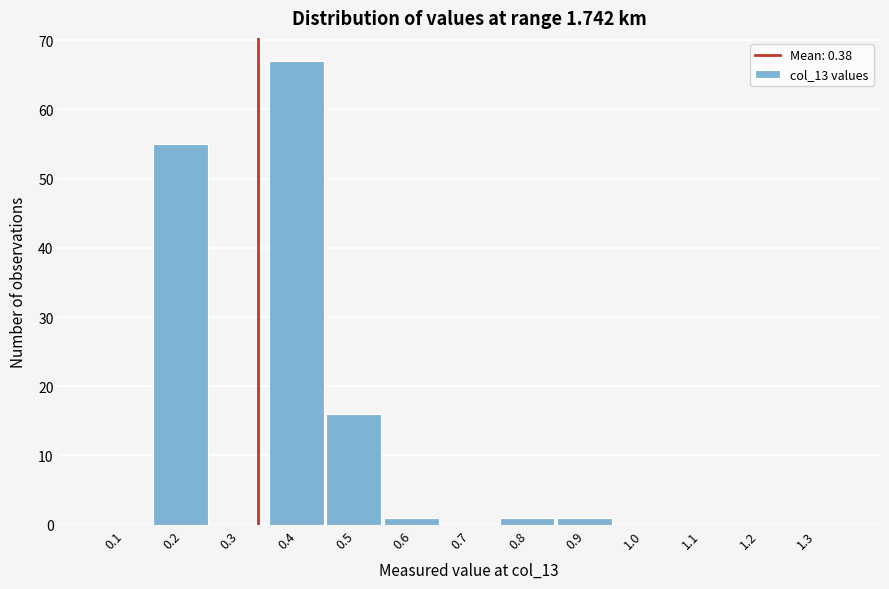

Reading left to right, extract all data points from this chart.

0.1=0	0.2=55	0.3=0	0.4=67	0.5=16	0.6=1	0.7=0	0.8=1	0.9=1	1.0=0	1.1=0	1.2=0	1.3=0